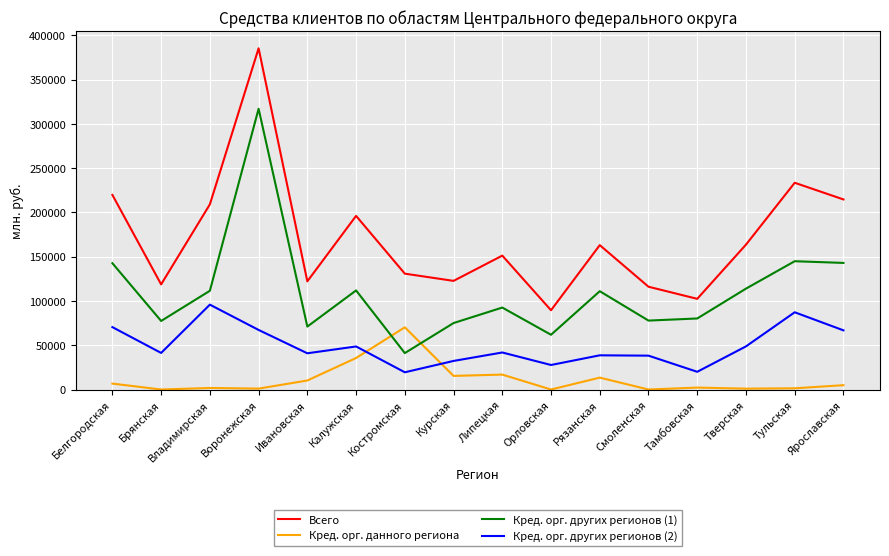

What is the sum of all Кред. орг. других регионов (2) values?

785206